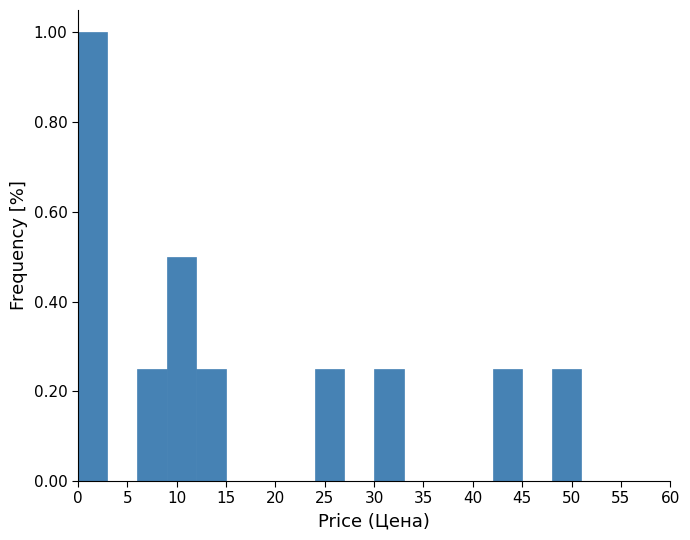

What is the height of the bar covering 42 to 45 on the x-axis? The values are not printed on the chart, so give them approximately, as read against the axis.

0.26